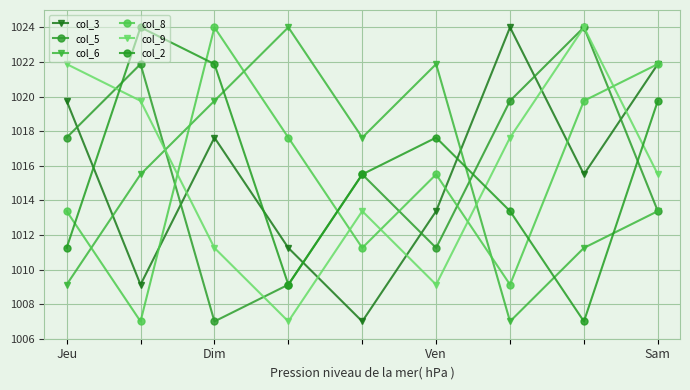

What is the average value of the col_9 series?

1015.5